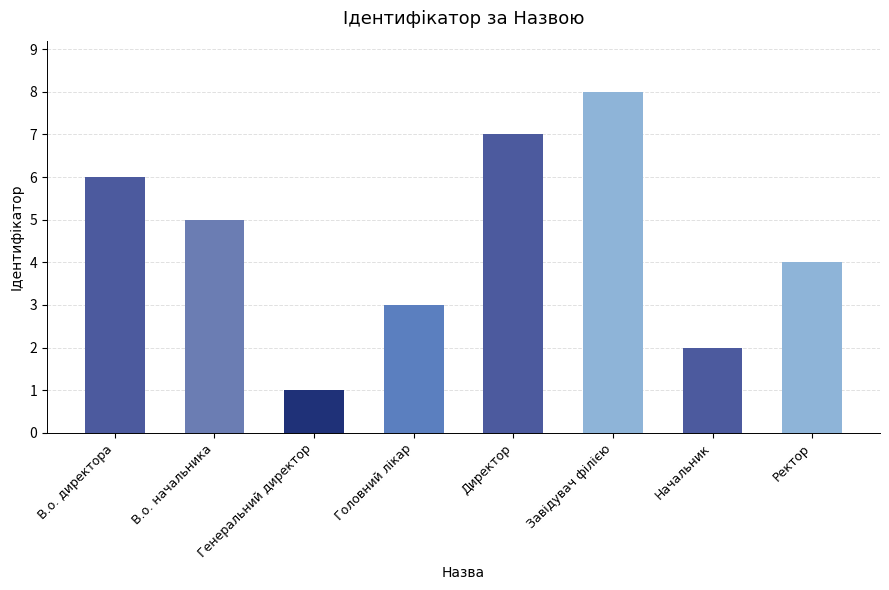

What is the label of the 3rd bar from the left?

Генеральний директор